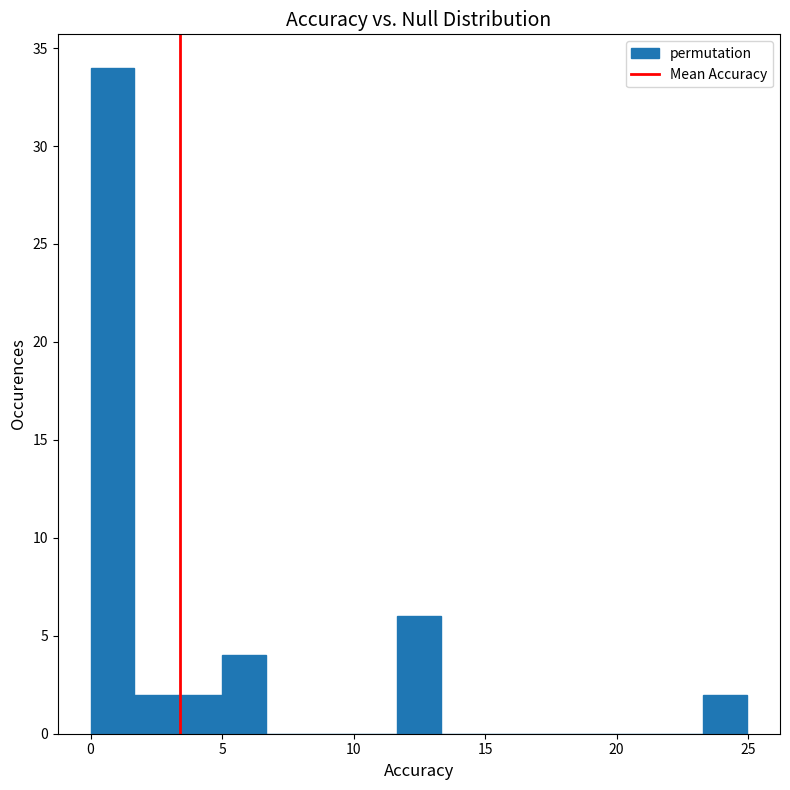

Read against the x-axis, roughly where is the centre of the tallest bar?

1.0